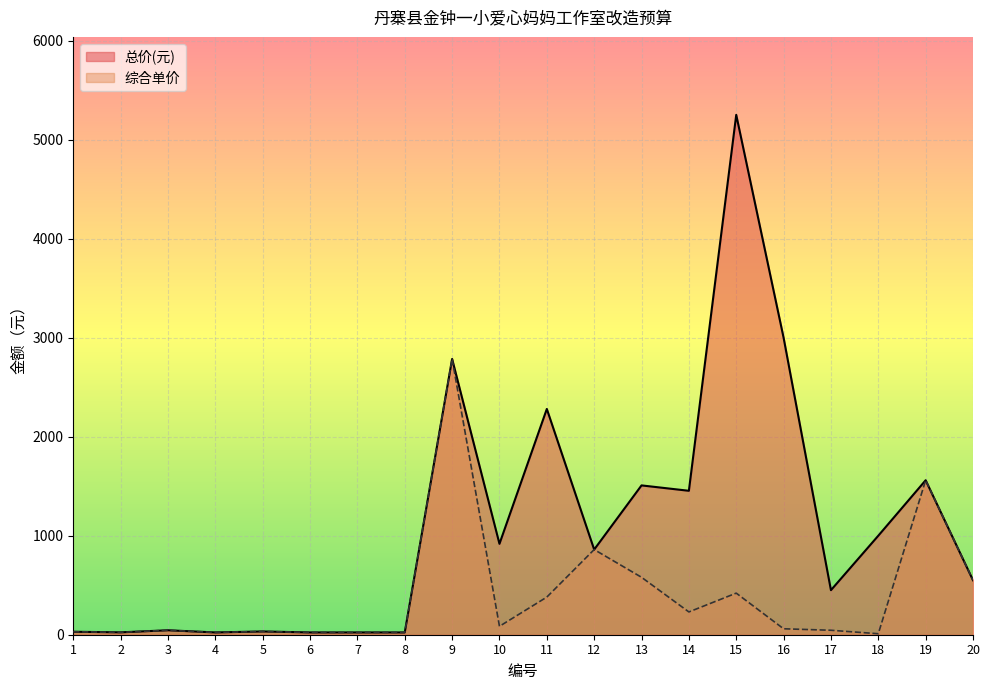

The 总价(元) series shows 23.0 at 8. True or false?

True